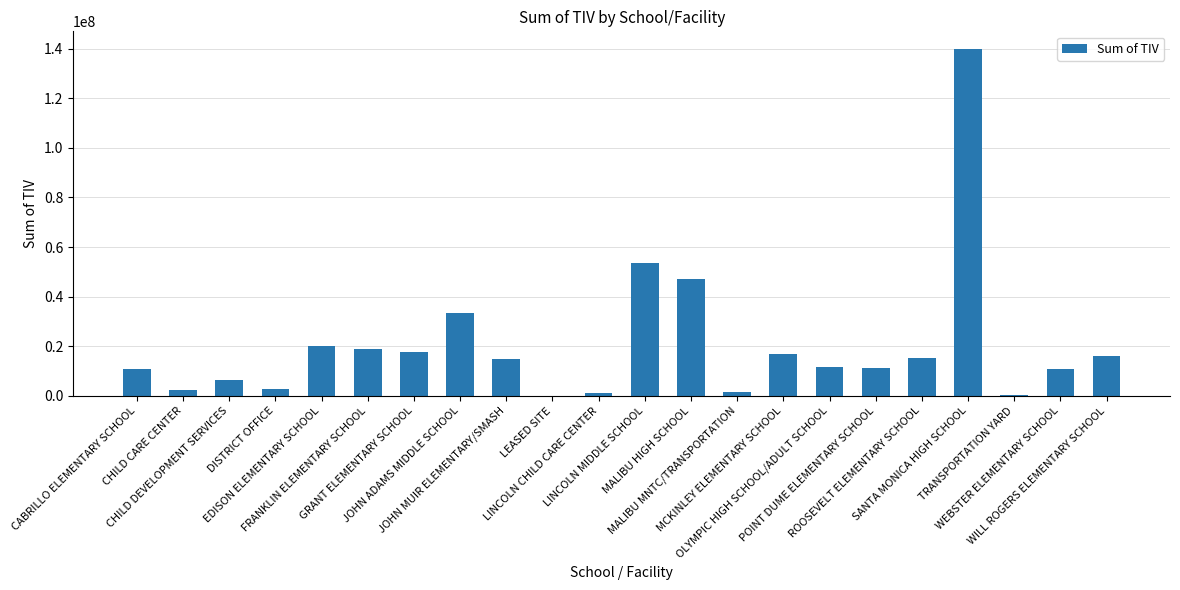

Is it true that the value at MALIBU HIGH SCHOOL is 76129984?

False